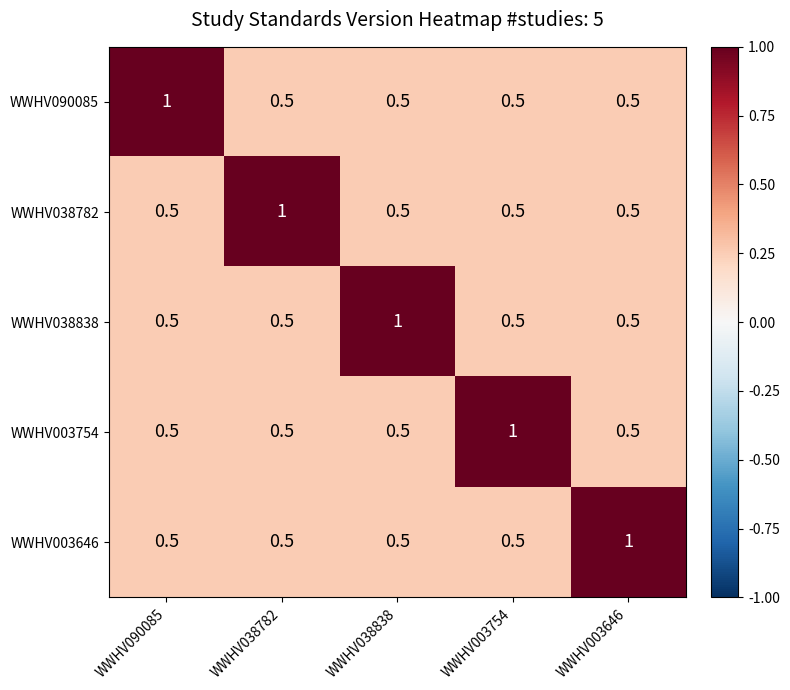

What is the maximum value for WWHV003754?

1.0